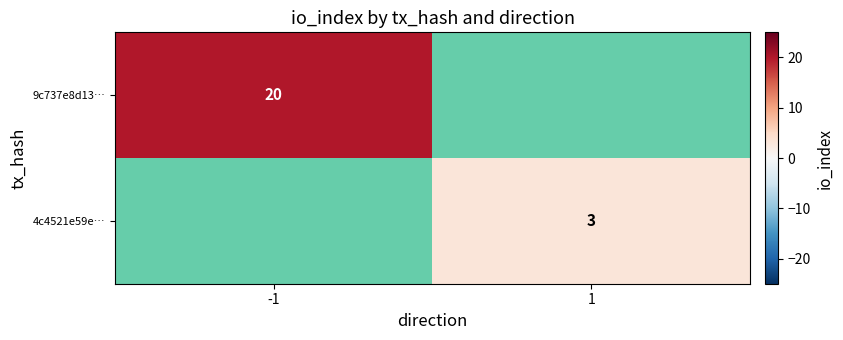

The value of 9c737e8d13… at -1 is 8. True or false?

False